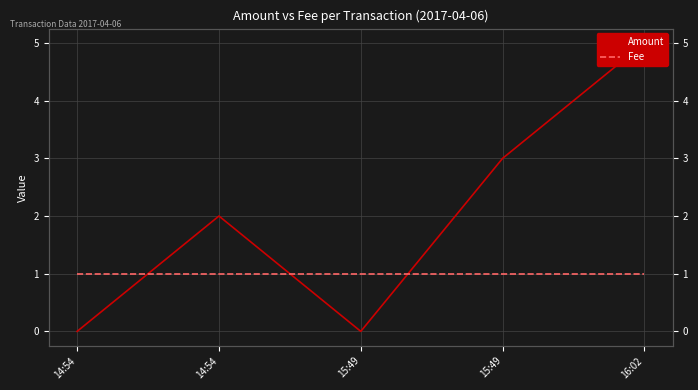

How many distinct data groups are displayed?

2